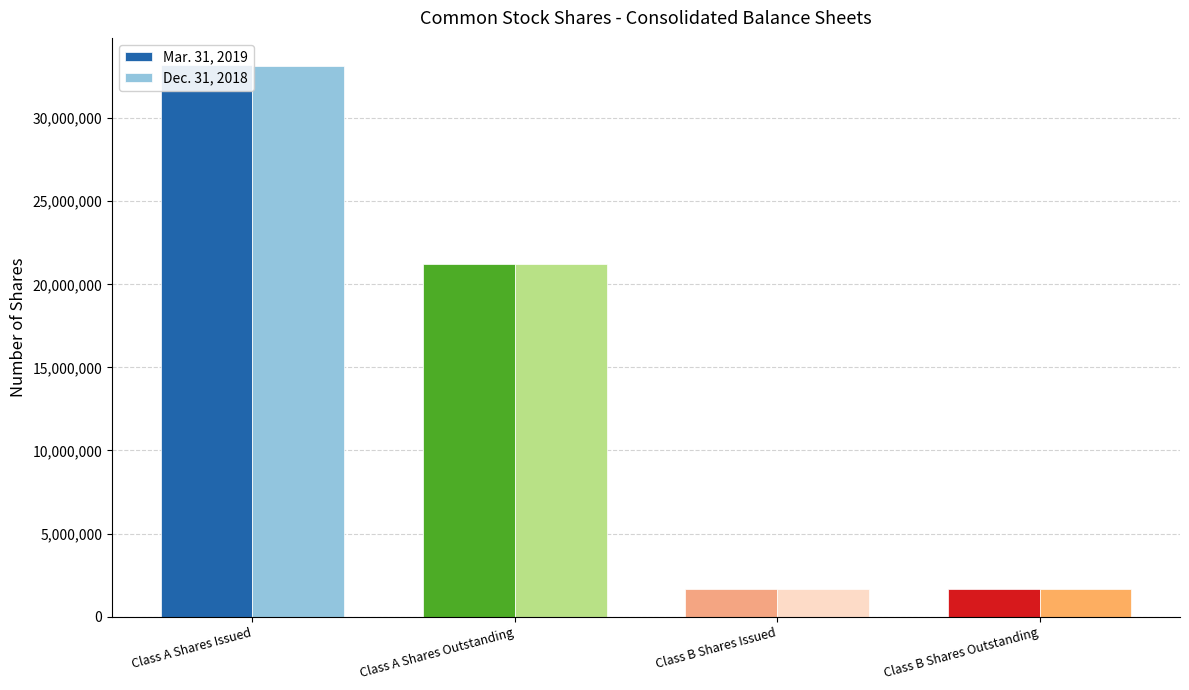

Count the number of data series in this chart.

2